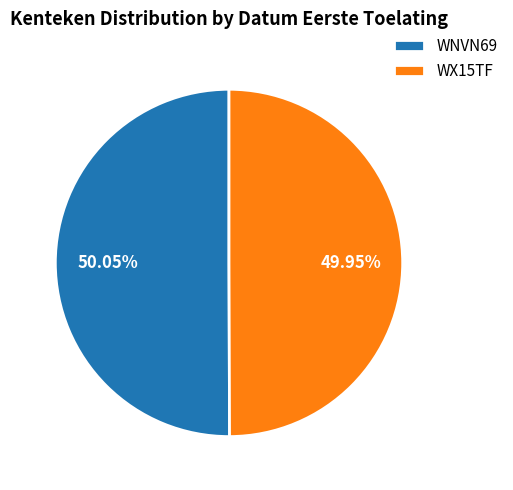

What is the total percentage of WNVN69 and WX15TF?

100.0%